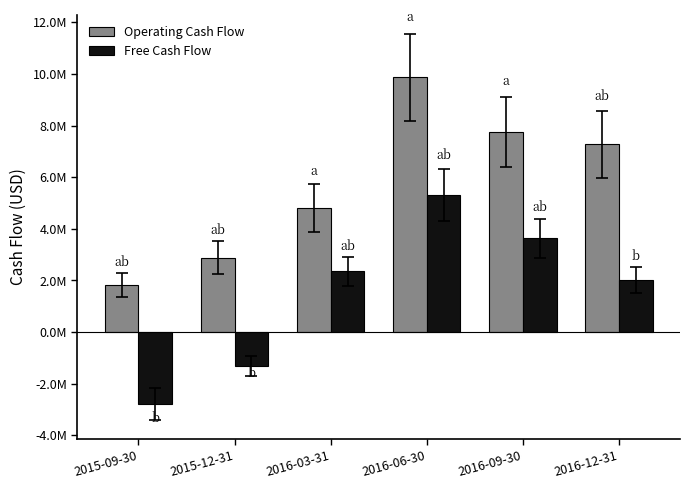

What are all the series names shown in the legend?

Operating Cash Flow, Free Cash Flow